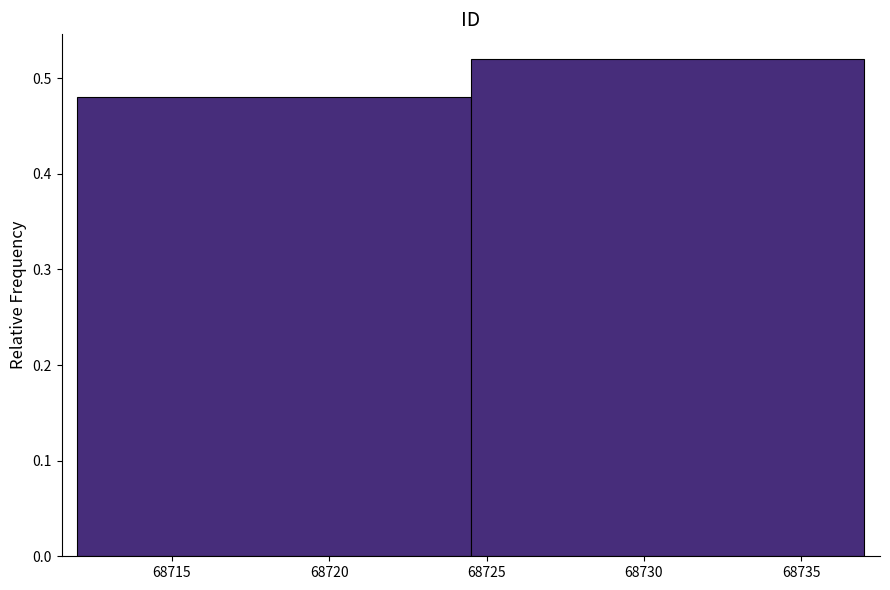

Reading left to right, list every bar in this chart as the range it spans on the x-axis followed by its height. The values are not printed on the chart, so give them approximately, as read against the axis.

68712.0 to 68724.5: 0.48
68724.5 to 68737.0: 0.52